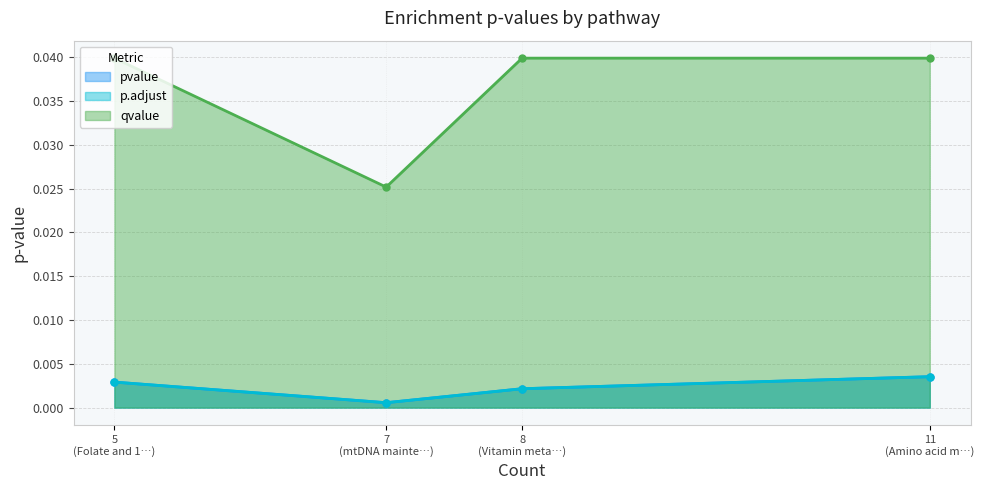

How many lines are shown in the chart?

3